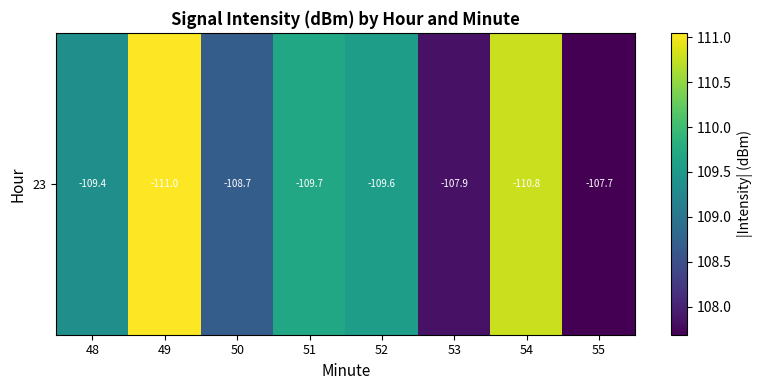

At which label is the value closest to 109?

50